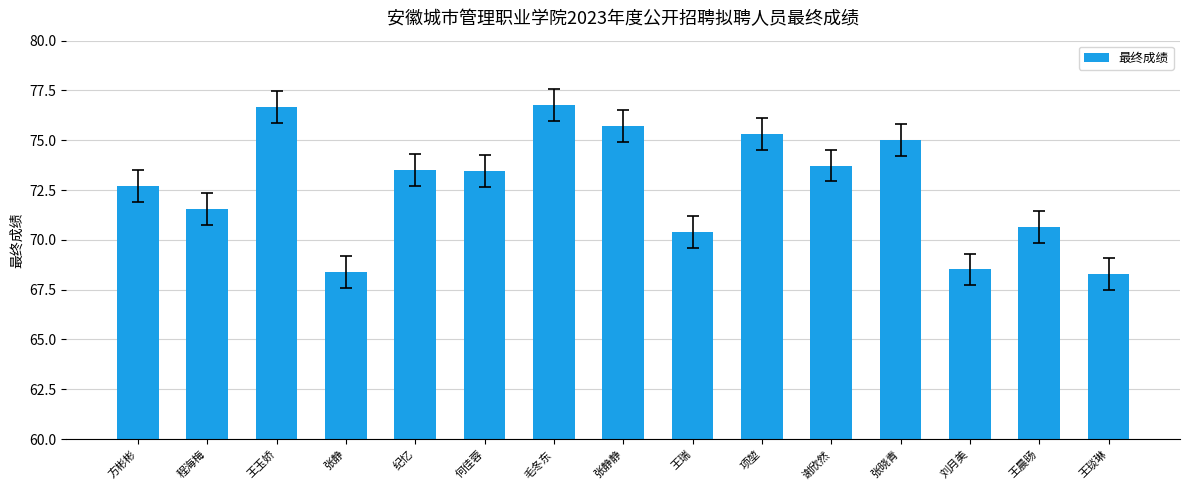

What is the minimum value shown in the chart?

68.3